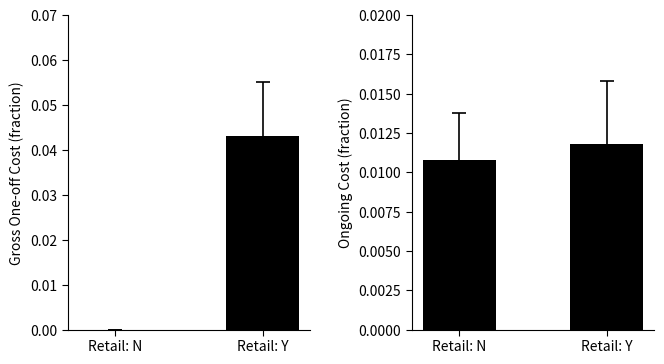

Does the chart contain any negative values?

No